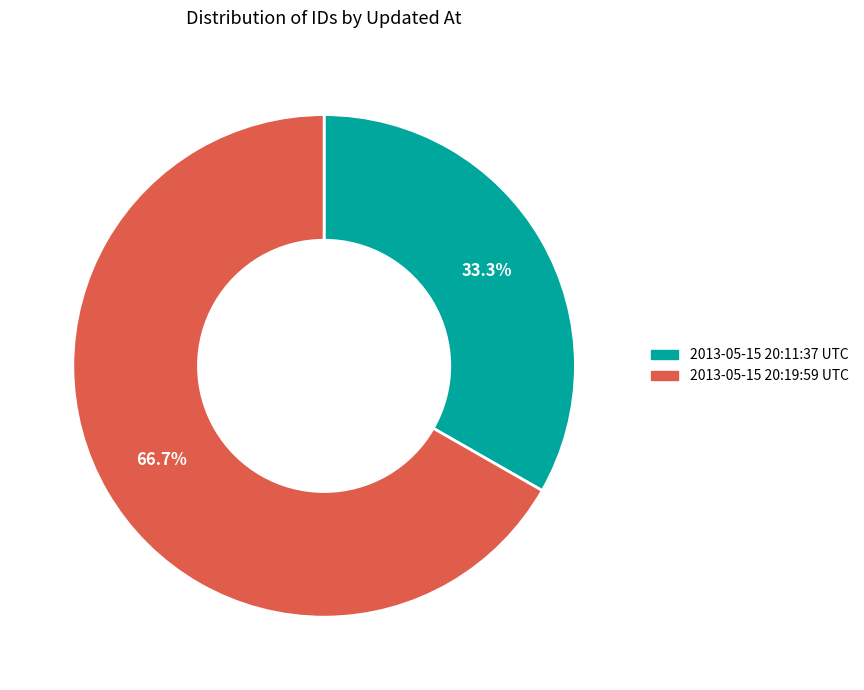

How many slices are in this pie chart?

2